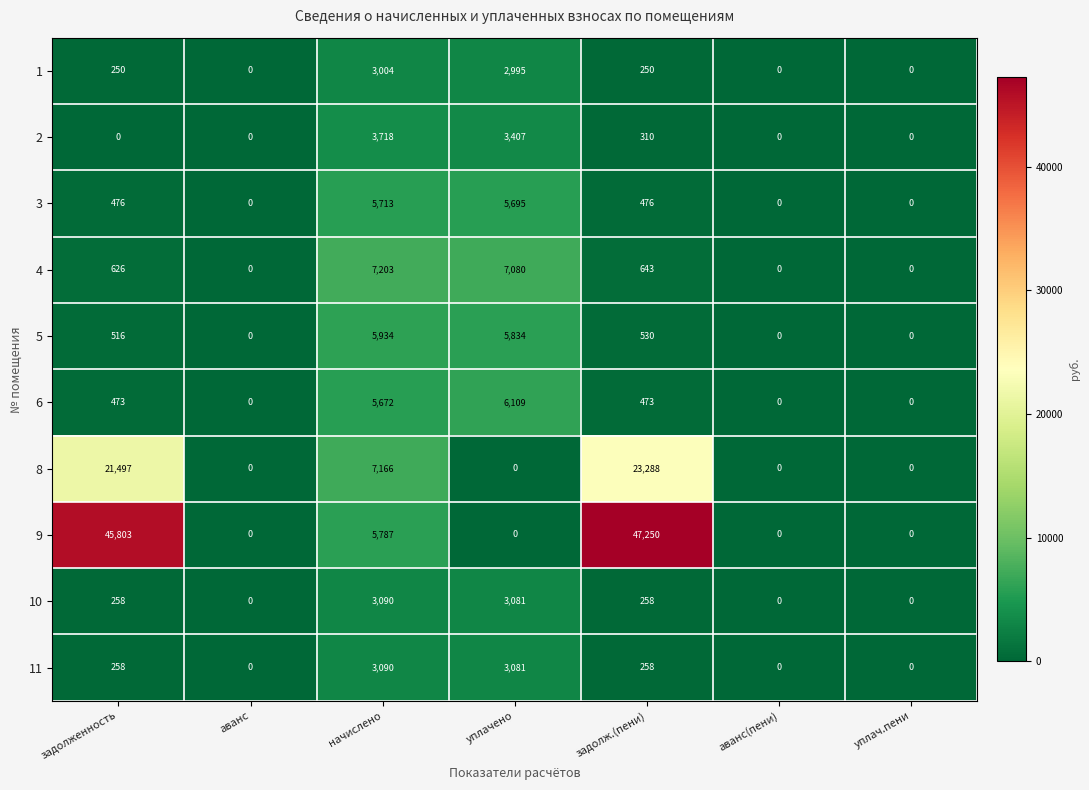

Which category has the highest value in the 2 series?

начислено